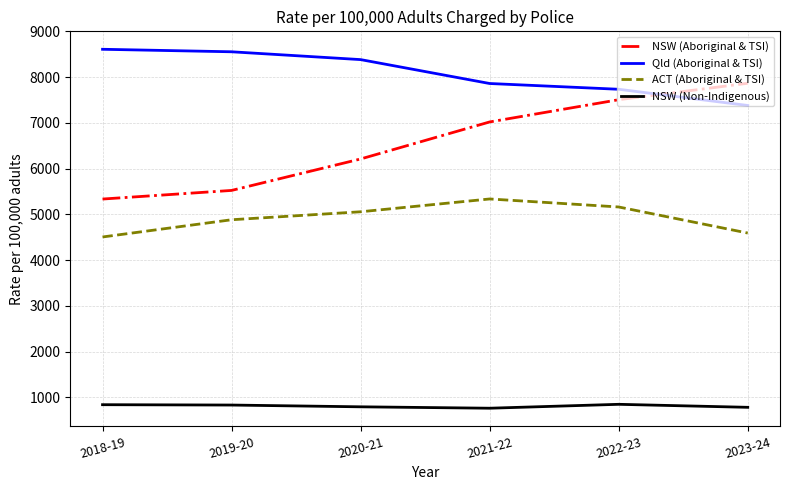

Which series has the largest total across all categories?

Qld (Aboriginal & TSI)